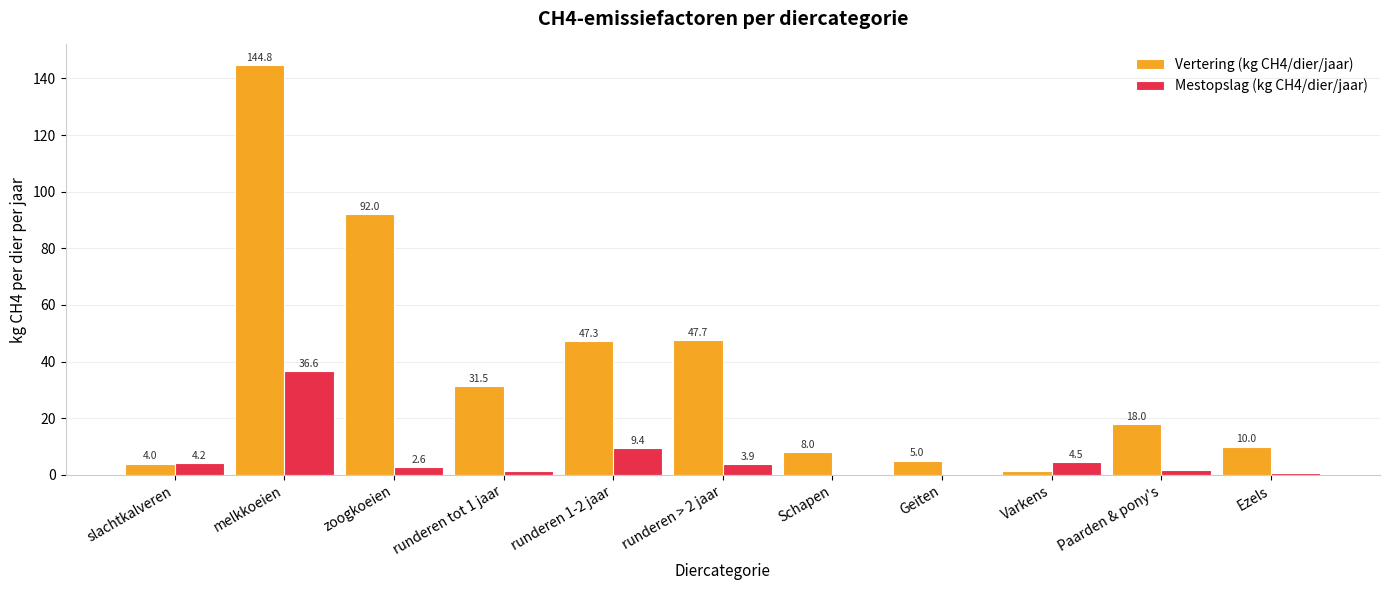

Which category has the highest value across all series?

melkkoeien